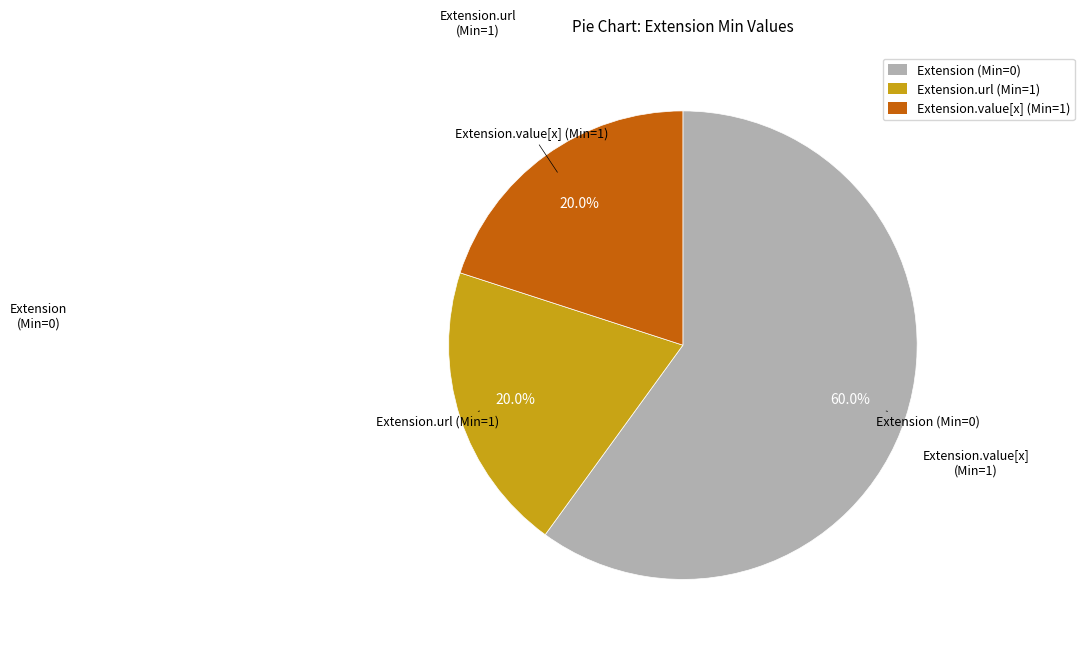

Is there any slice that represents more than half of the pie?

Yes